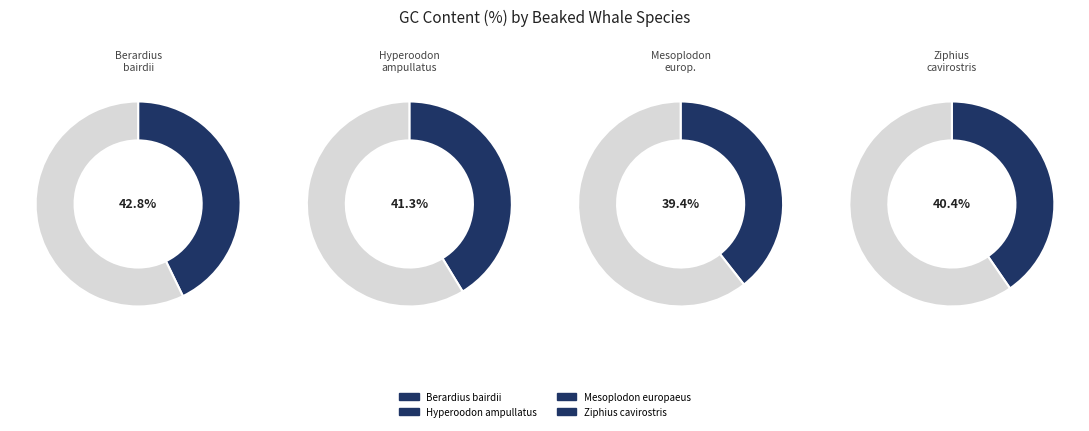

To the nearest percent, what percentage of the pie is Mesoplodon europaeus?

24%